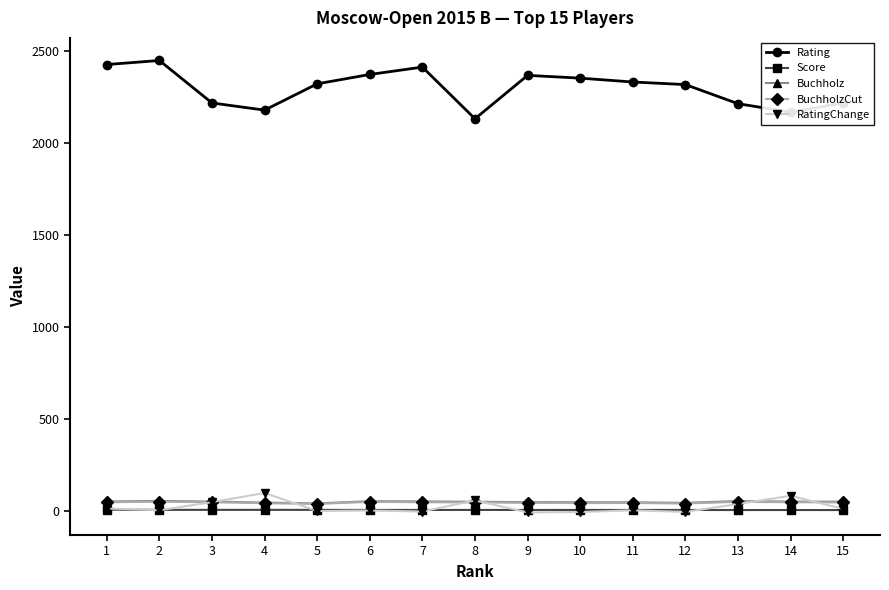

At which category does RatingChange reach its first local peak?

4